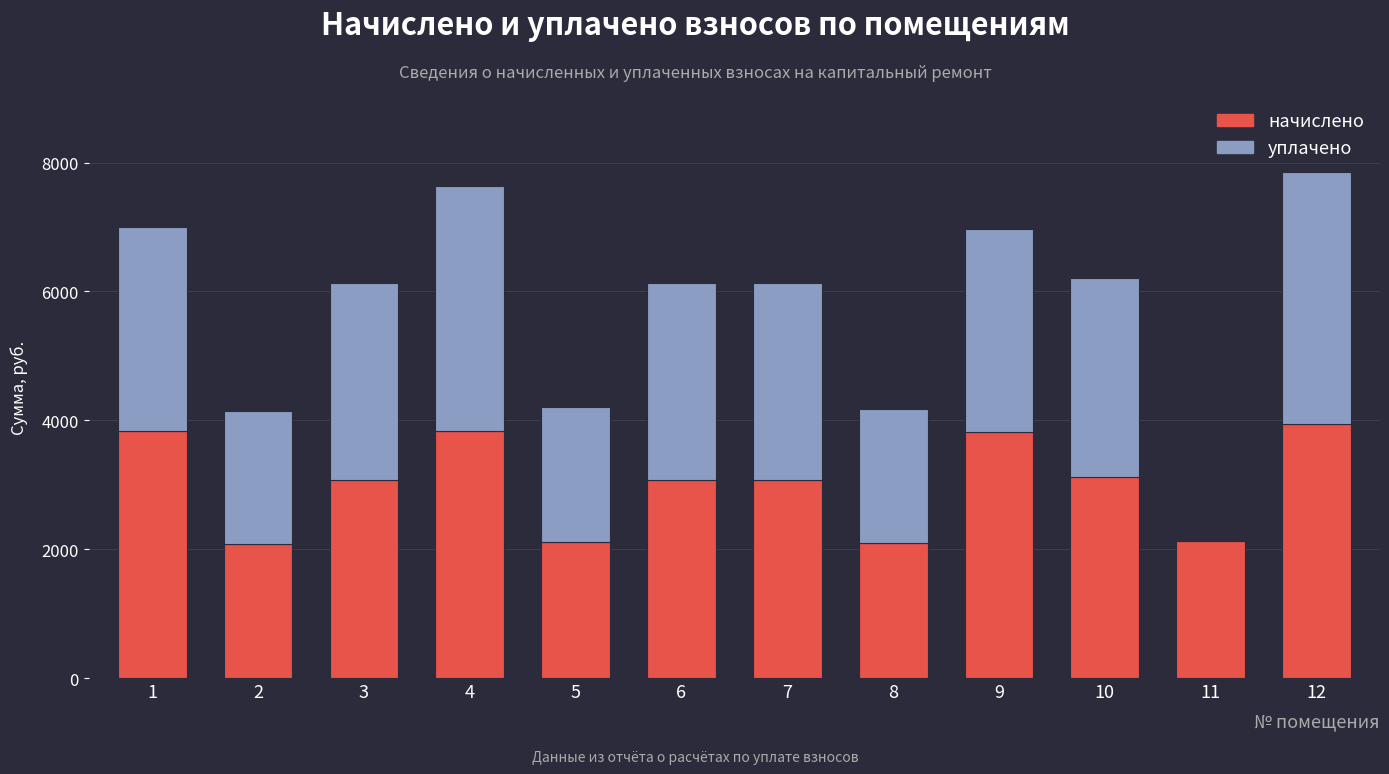

What is the highest value of the начислено series?

3939.8